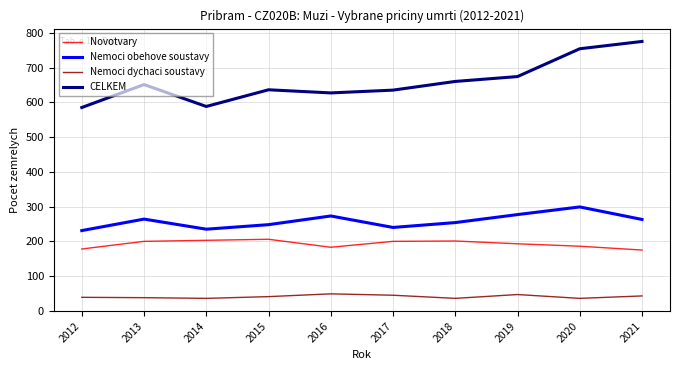

Is it true that CELKEM equals 775 at 2021?

True